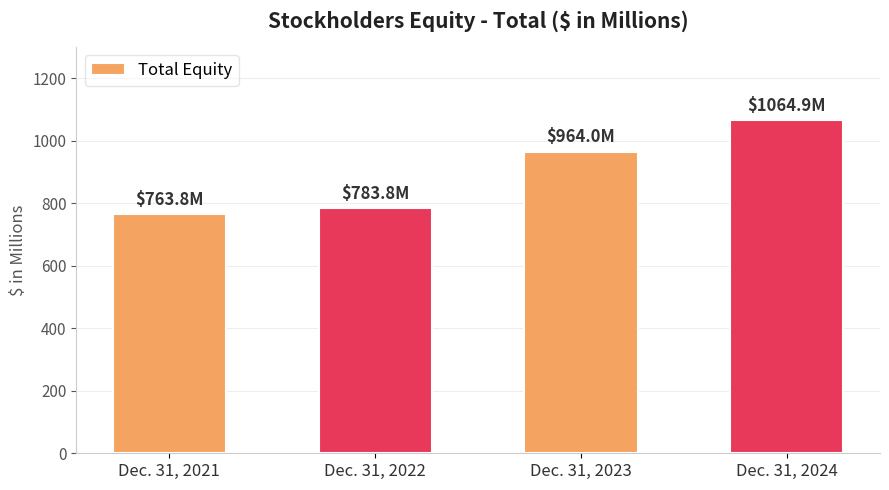

What is the change in value from Dec. 31, 2021 to Dec. 31, 2024?

+301.1